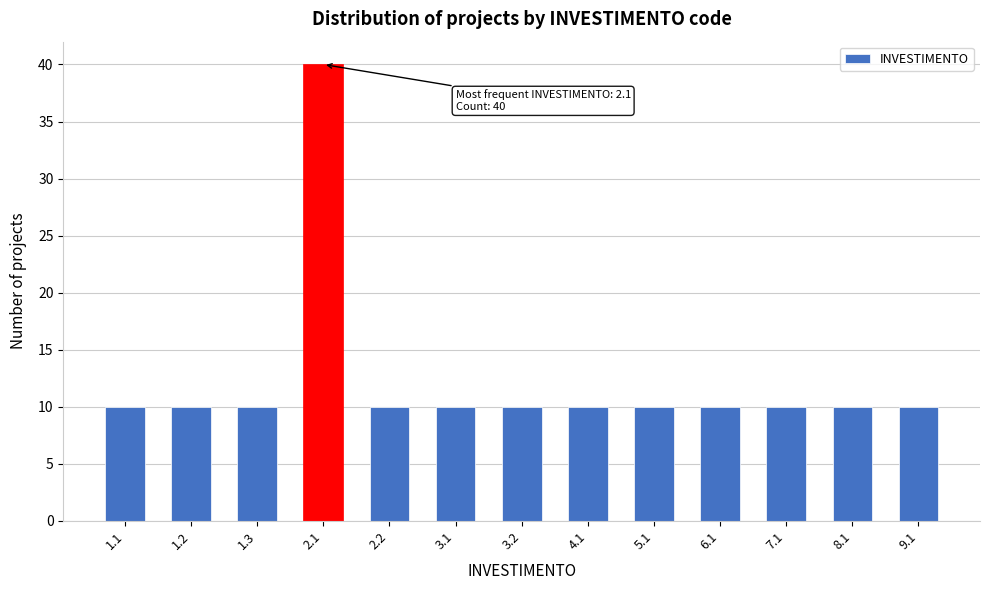

Reading left to right, what are all the values shown in this chart?

10	10	10	40	10	10	10	10	10	10	10	10	10